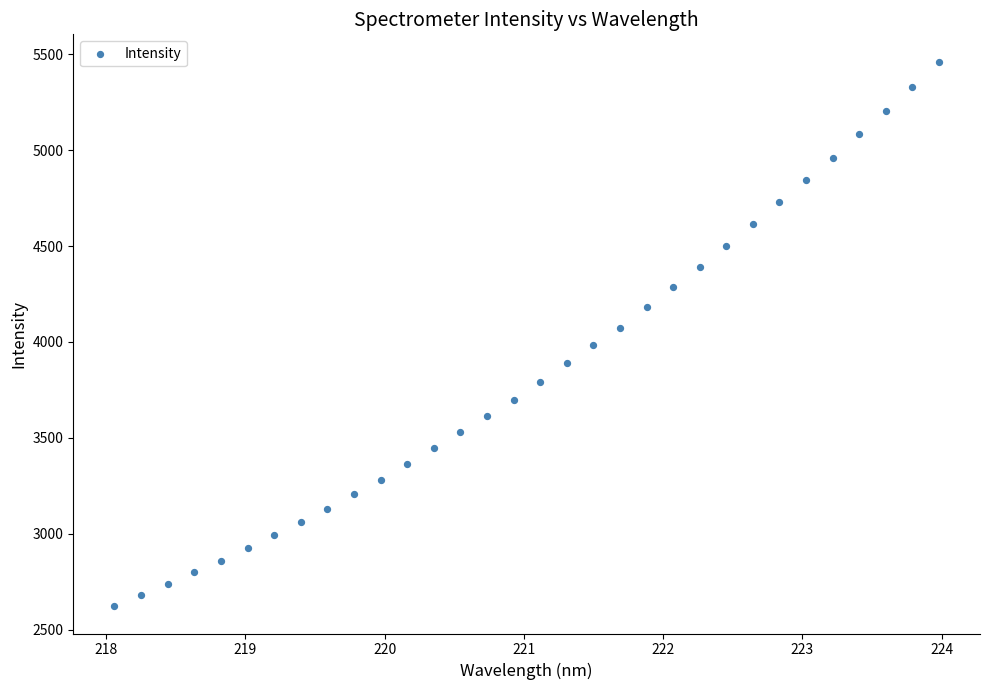

What is the range of X values (max minus min)?

5.9